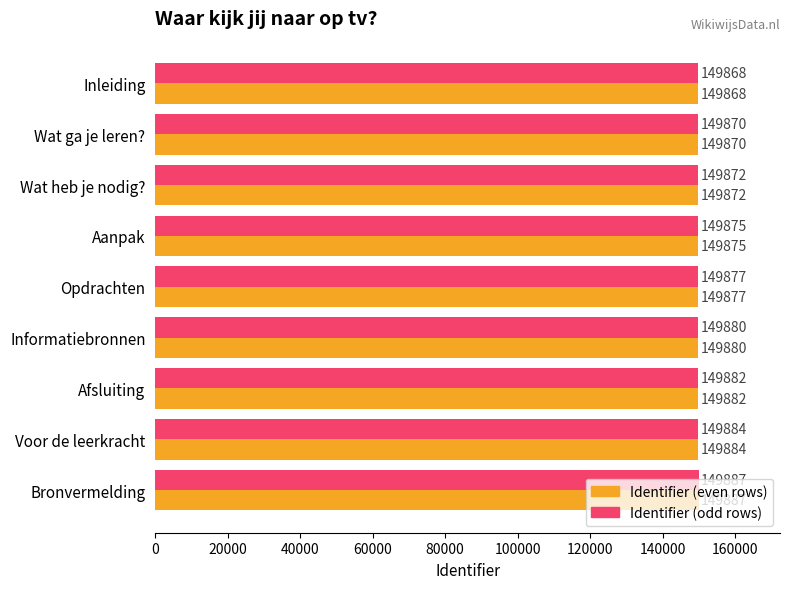

What is the difference between the maximum and minimum values in the Identifier (odd rows) series?

19